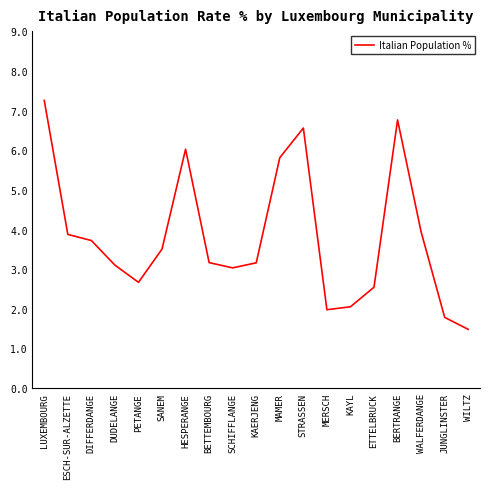

Which has a higher value, WILTZ or ESCH-SUR-ALZETTE?

ESCH-SUR-ALZETTE